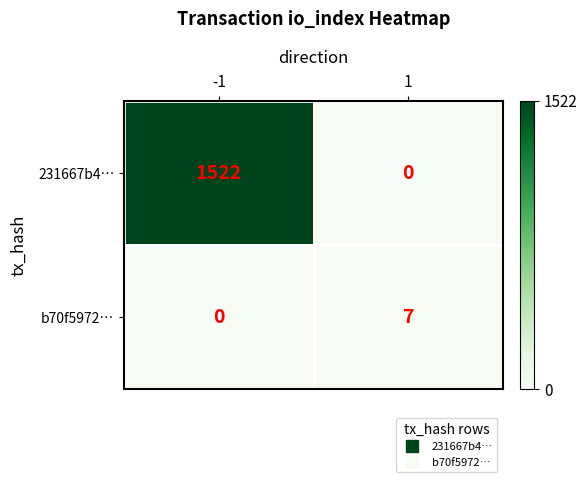

Is the value of b70f5972… at 1 greater than the value of 231667b4… at -1?

No